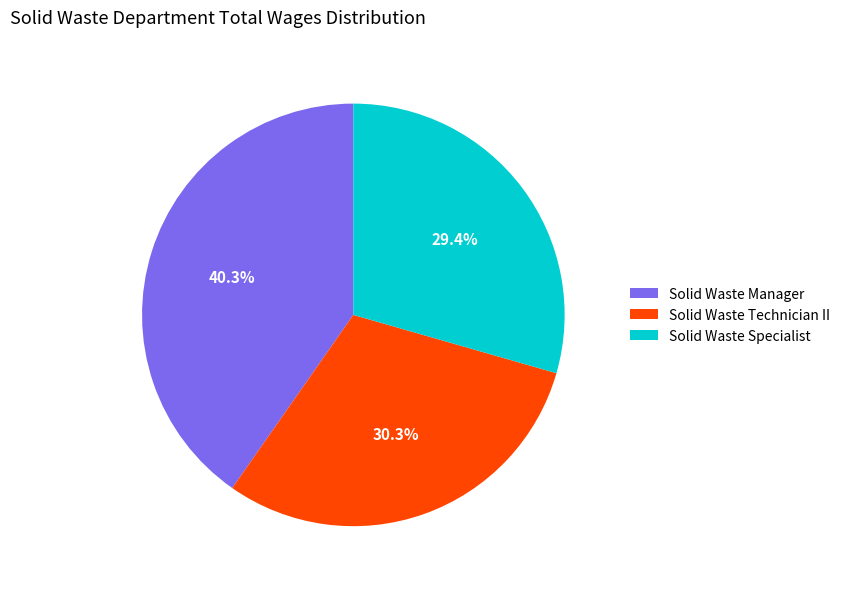

Is there any slice that represents more than half of the pie?

No